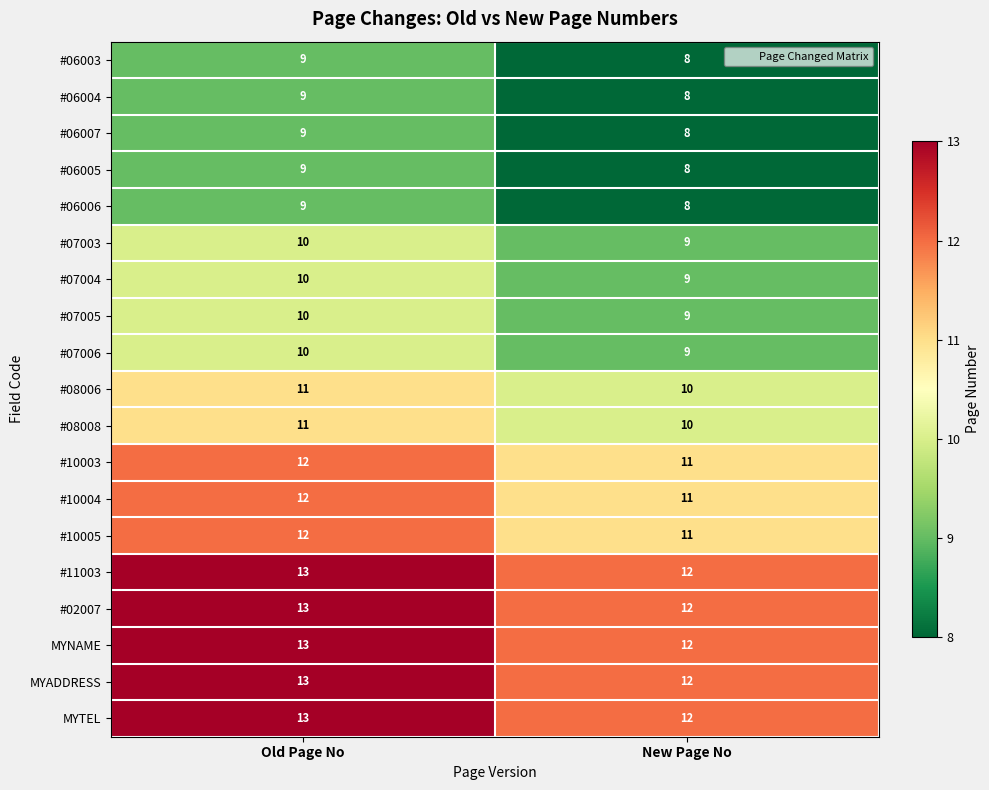

What is the maximum value for #06006?

9